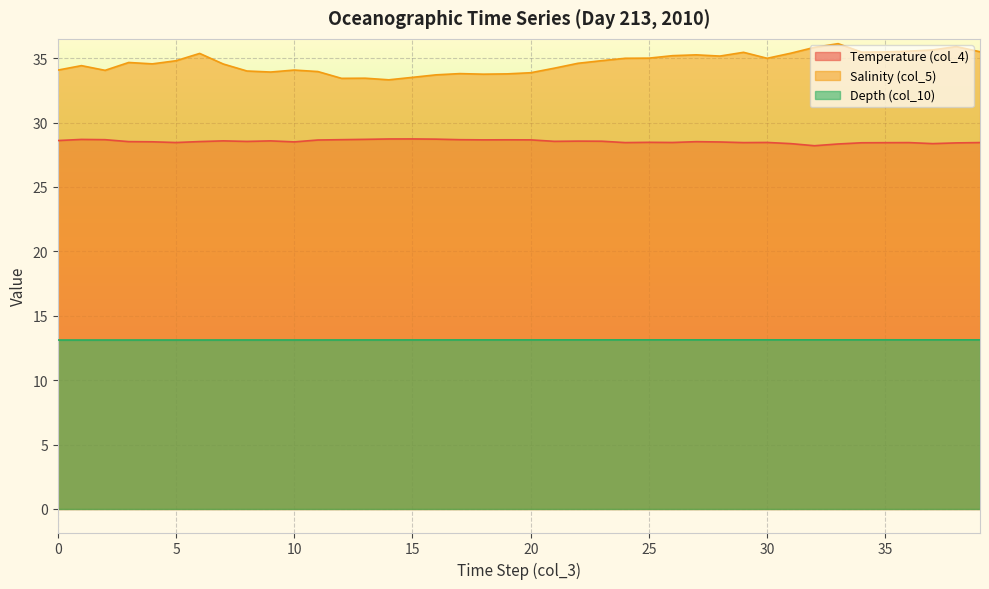

How many categories are shown in the chart?

40